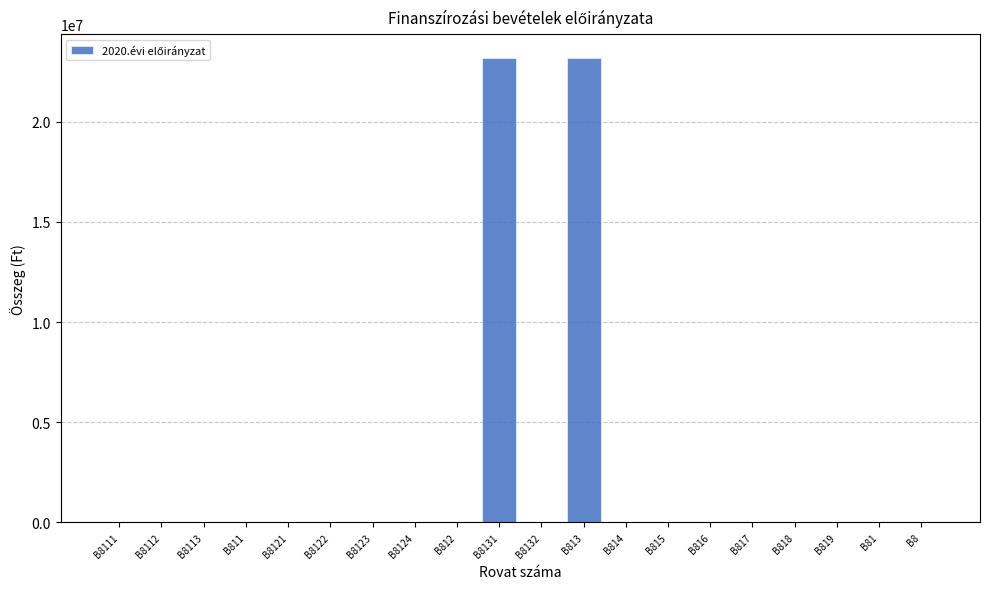

What is the change in value from B8121 to B813?

+23186973